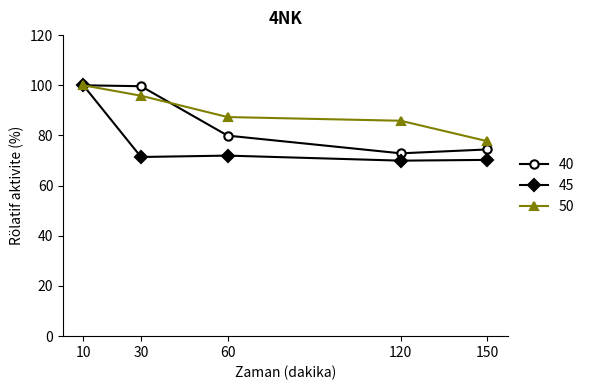

List the series in order of their overall mean, lowest first.

45, 40, 50